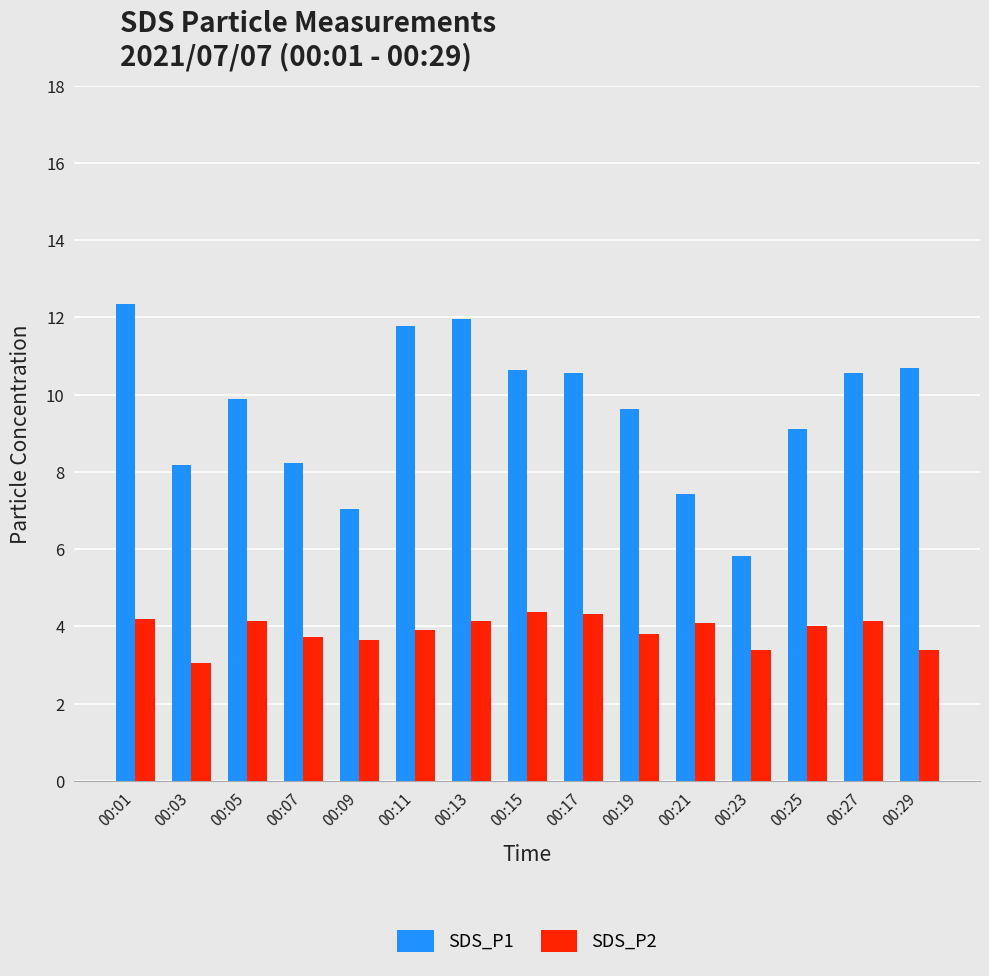

How many groups of bars are there?

15